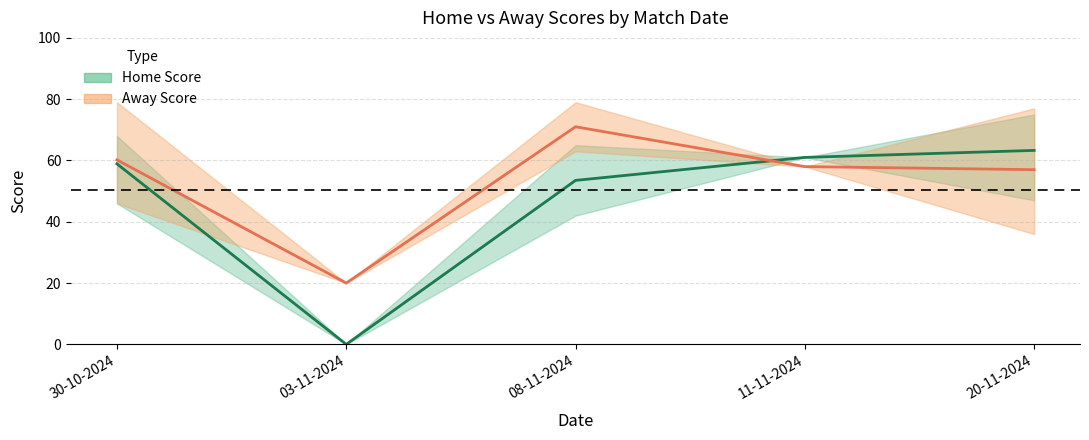

True or false: Home Score has more than 0 interior local peaks.

False